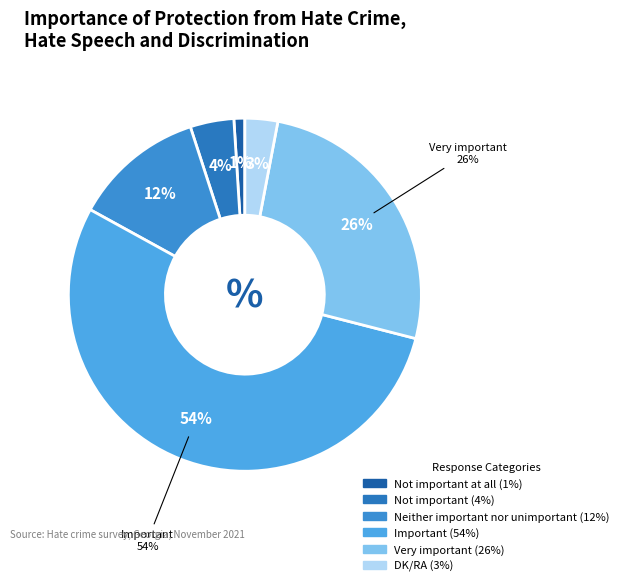

Rank the categories by value from highest to lowest.

Important, Very important, Neither important nor unimportant, Not important, DK/RA, Not important at all